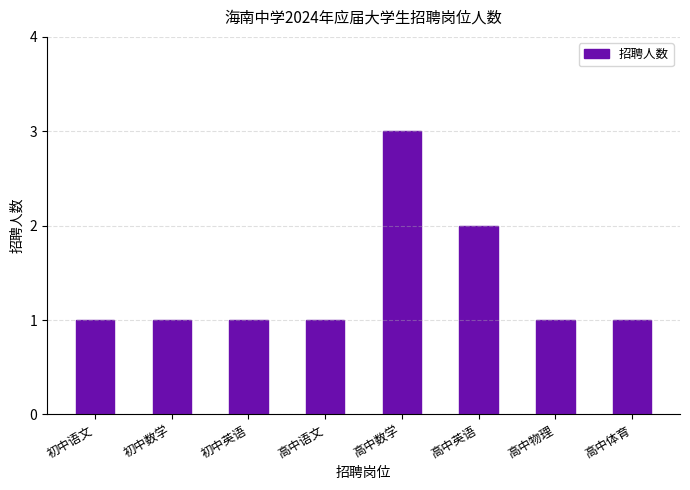

Reading right to left, list all the values displayed in this chart.

1	1	2	3	1	1	1	1